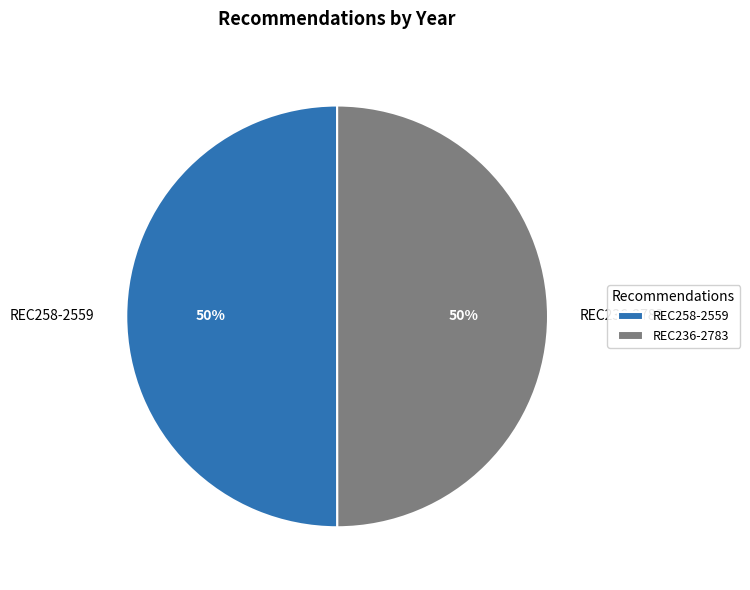

Do REC258-2559 and REC236-2783 together represent more than half of the pie?

Yes